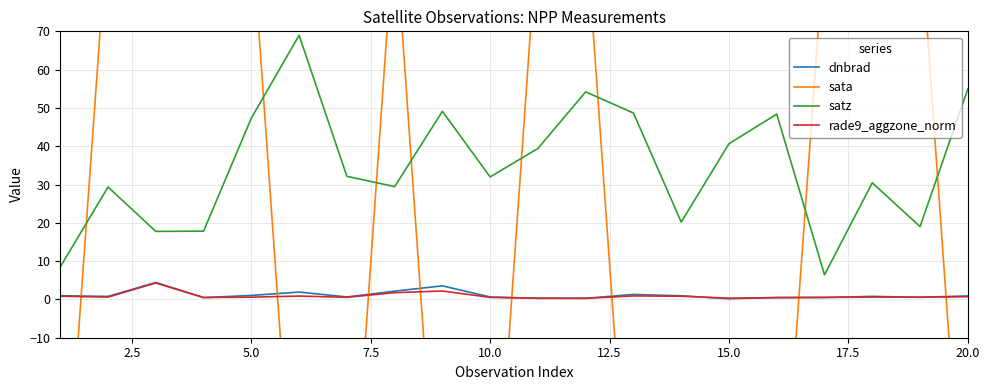

What is the difference between the maximum and second lowest values in the dnbrad series?

4.2